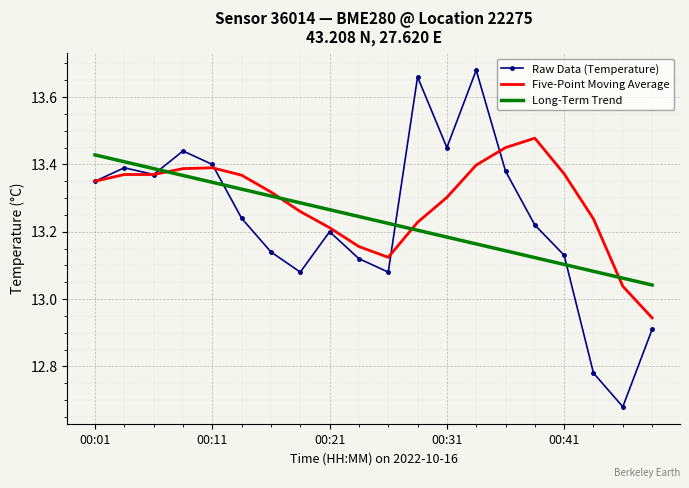

How many values in the Raw Data (Temperature) series are below 13?

3